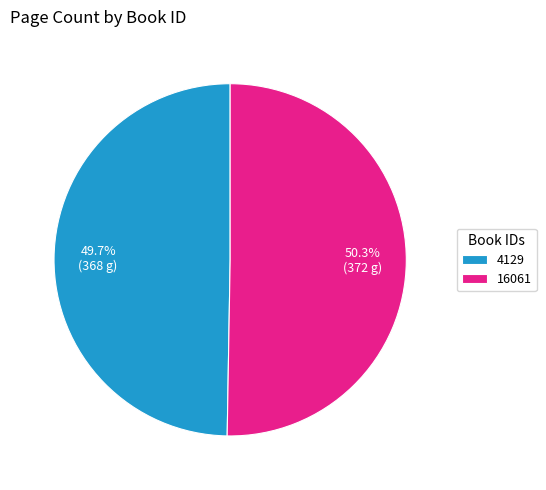

Does 16061 account for over 50% of the chart?

Yes